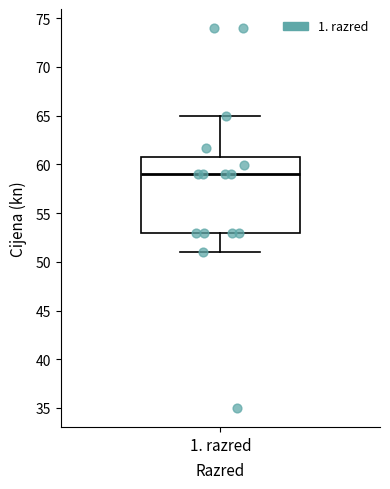

Read this box plot against the y-axis: the position of the median line, the range covered by the box, and the ends of both whiskers. The values are not printed on the chart, so give them approximately, as read against the axis.

median 59, box 53 to 61, whiskers 51 to 65